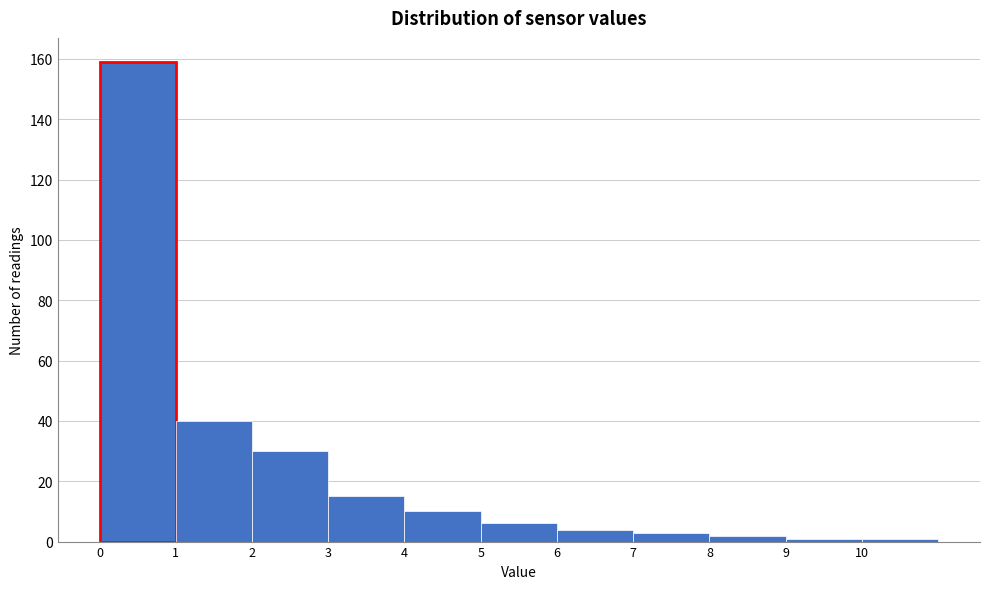

Which range on the x-axis has the tallest bar?

0 to 1